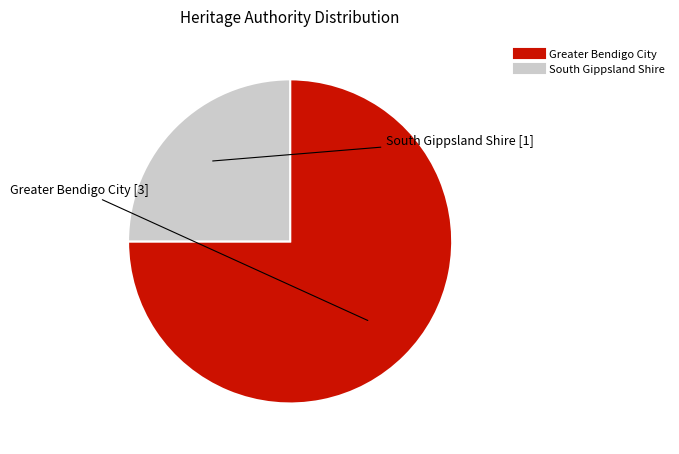

How many segments does this pie chart have?

2